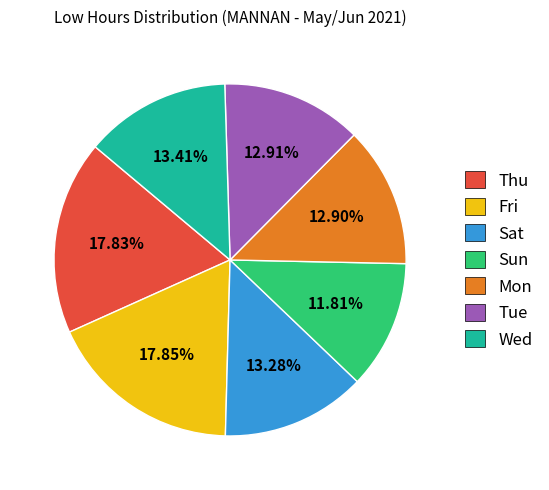

Which has a higher value, Fri or Mon?

Fri